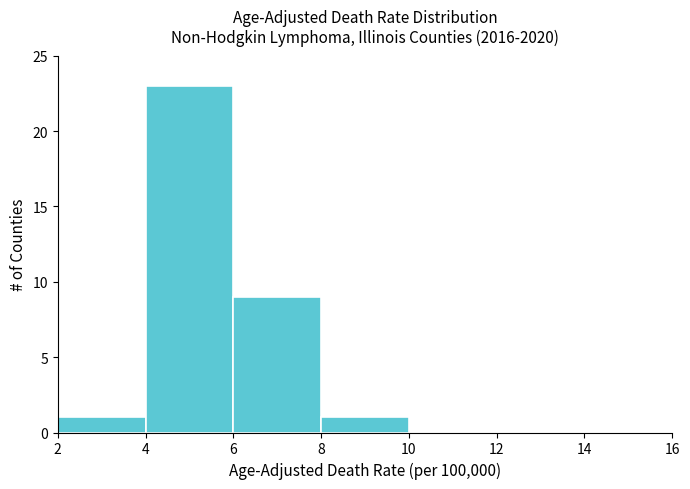

Which range on the x-axis has the tallest bar?

4 to 6